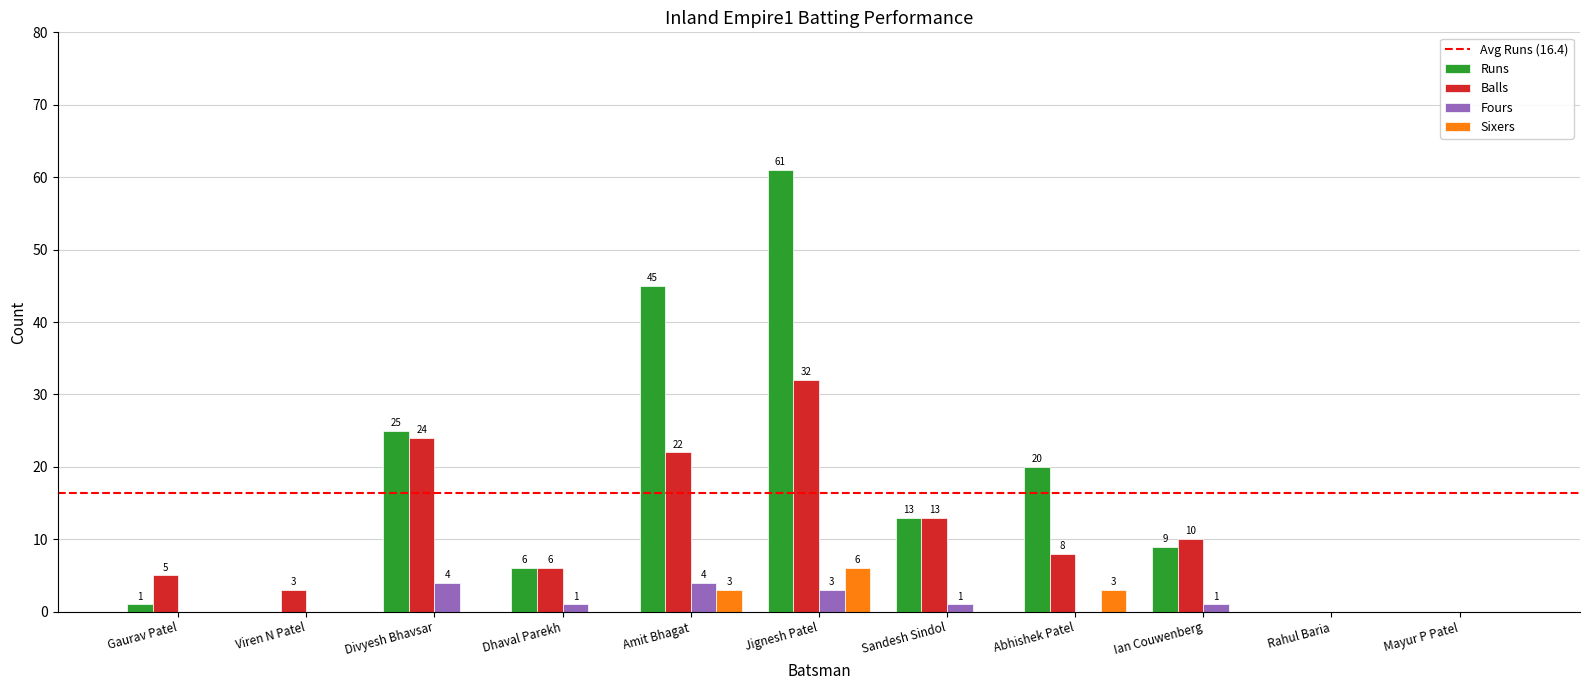

Reading right to left, what are all the values shown in this chart?

Runs: Mayur P Patel=0	Rahul Baria=0	Ian Couwenberg=9	Abhishek Patel=20	Sandesh Sindol=13	Jignesh Patel=61	Amit Bhagat=45	Dhaval Parekh=6	Divyesh Bhavsar=25	Viren N Patel=0	Gaurav Patel=1
Balls: Mayur P Patel=0	Rahul Baria=0	Ian Couwenberg=10	Abhishek Patel=8	Sandesh Sindol=13	Jignesh Patel=32	Amit Bhagat=22	Dhaval Parekh=6	Divyesh Bhavsar=24	Viren N Patel=3	Gaurav Patel=5
Fours: Mayur P Patel=0	Rahul Baria=0	Ian Couwenberg=1	Abhishek Patel=0	Sandesh Sindol=1	Jignesh Patel=3	Amit Bhagat=4	Dhaval Parekh=1	Divyesh Bhavsar=4	Viren N Patel=0	Gaurav Patel=0
Sixers: Mayur P Patel=0	Rahul Baria=0	Ian Couwenberg=0	Abhishek Patel=3	Sandesh Sindol=0	Jignesh Patel=6	Amit Bhagat=3	Dhaval Parekh=0	Divyesh Bhavsar=0	Viren N Patel=0	Gaurav Patel=0